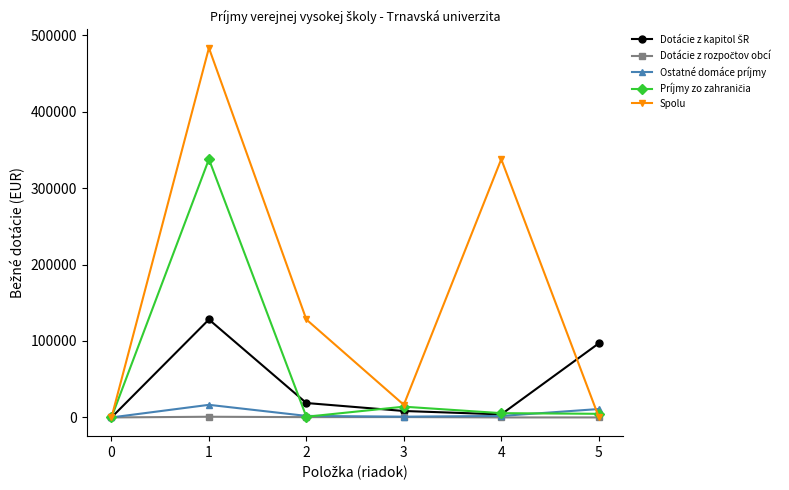

Which series has the largest total across all categories?

Spolu